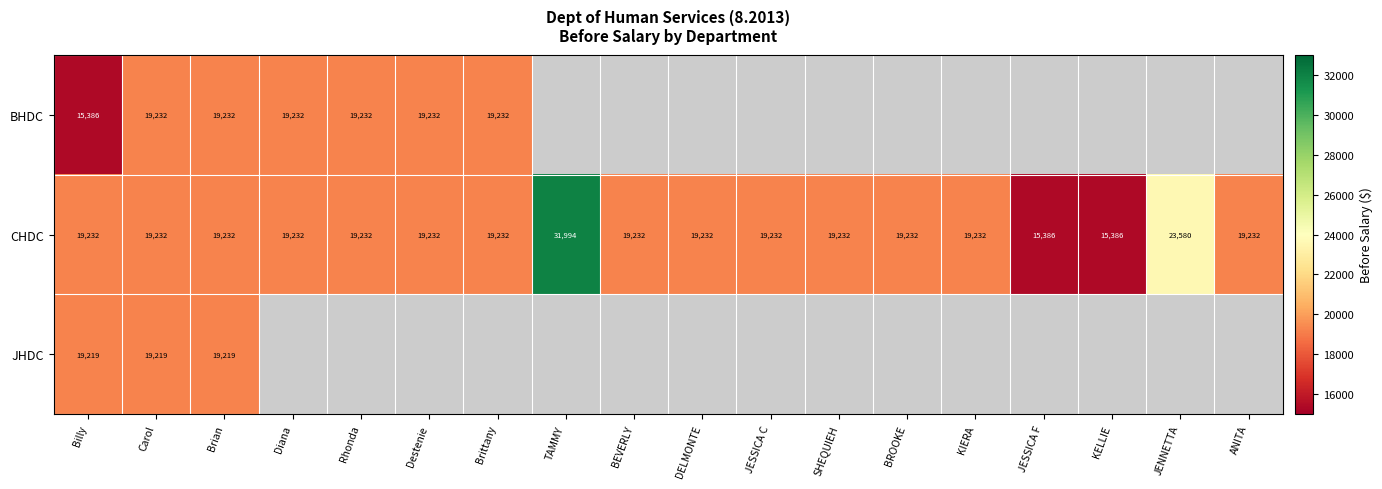

What is the total value across all series at Carol?

57683.0